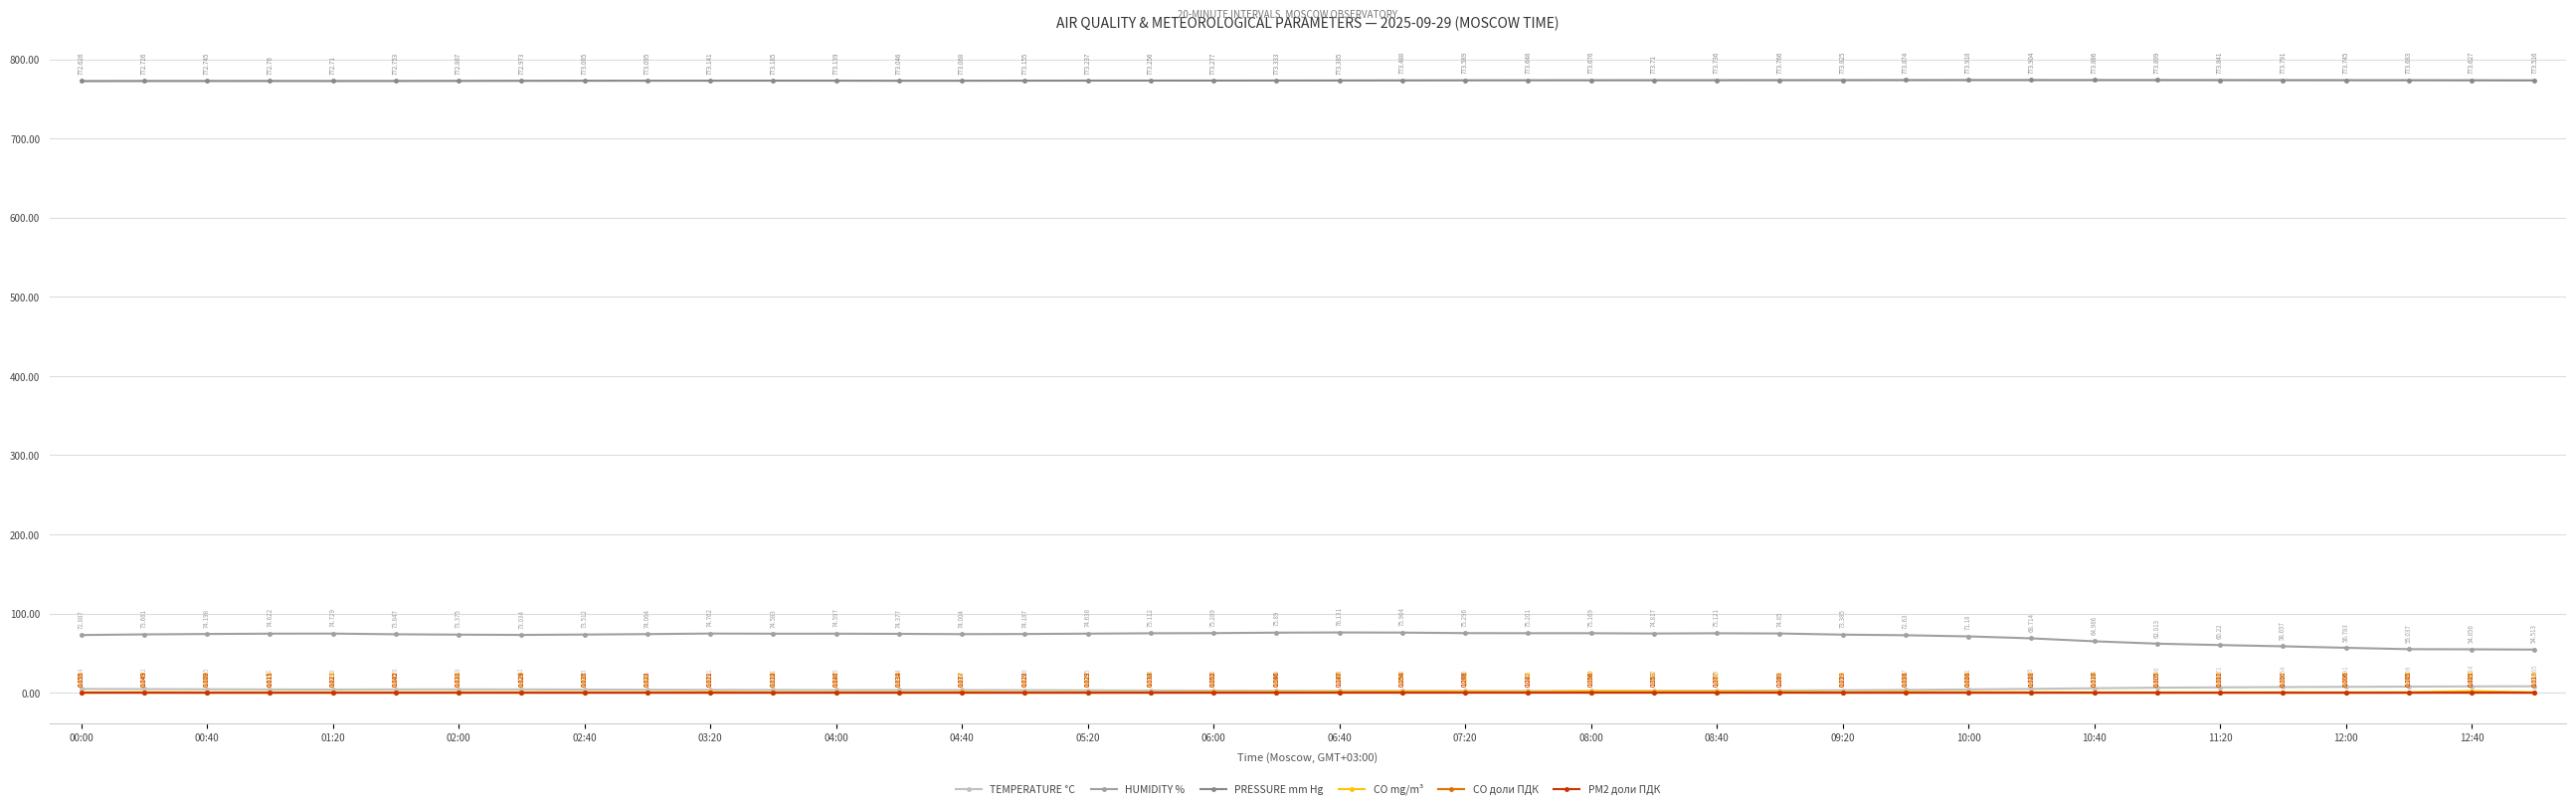

Which series has the largest total across all categories?

PRESSURE mm Hg